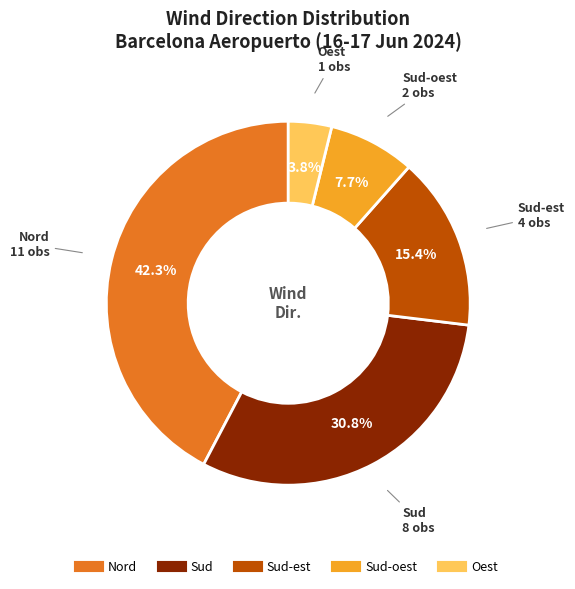

To the nearest percent, what is the difference between the largest and smallest slice percentages?

38%